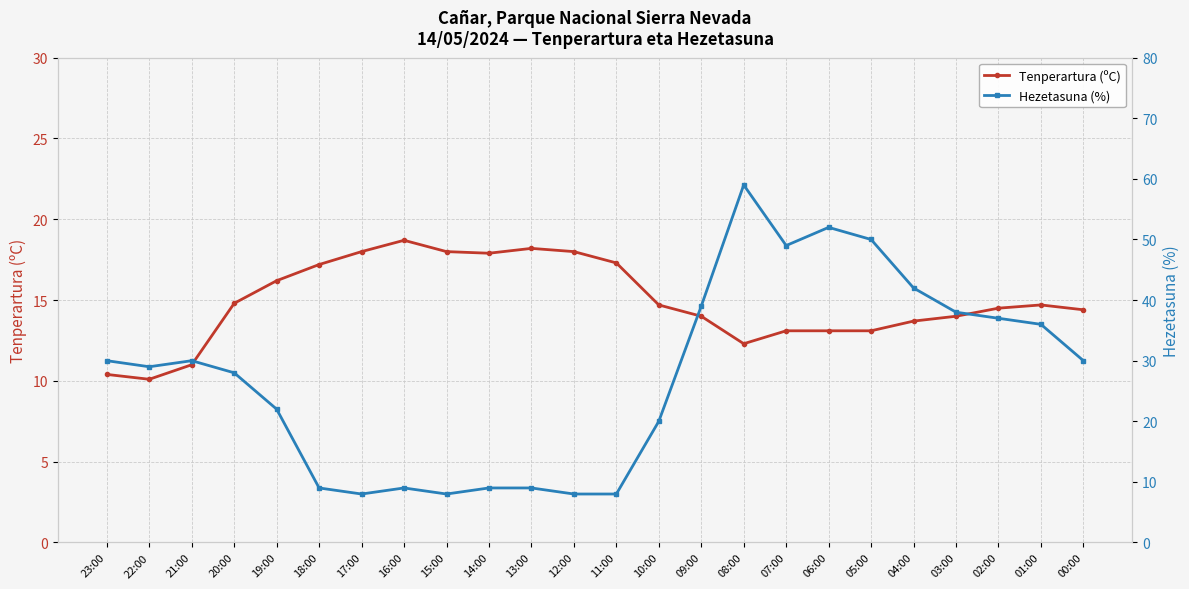

How many data points does each series have?

24